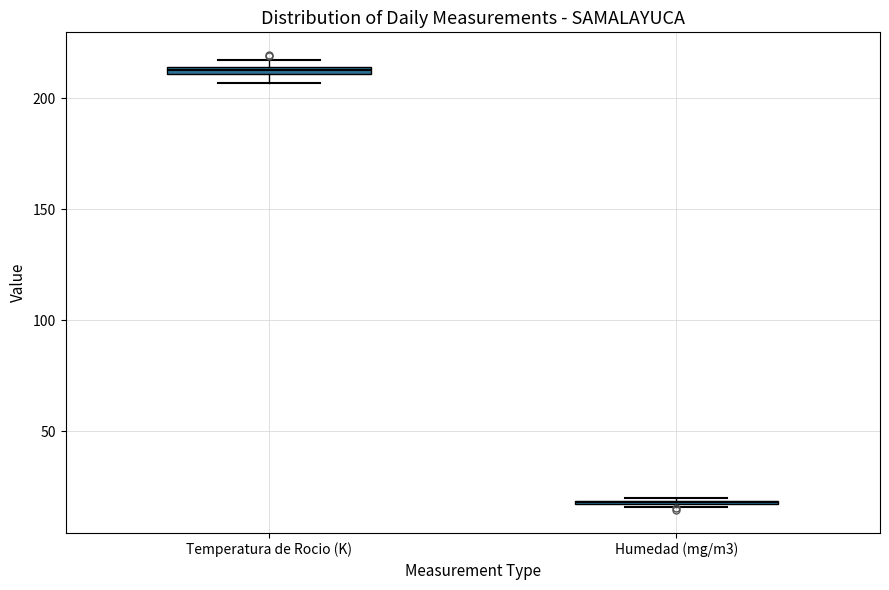

Where is the lower edge of the box for Temperatura de Rocio (K) on the y-axis? The values are not printed on the chart, so give them approximately, as read against the axis.

210